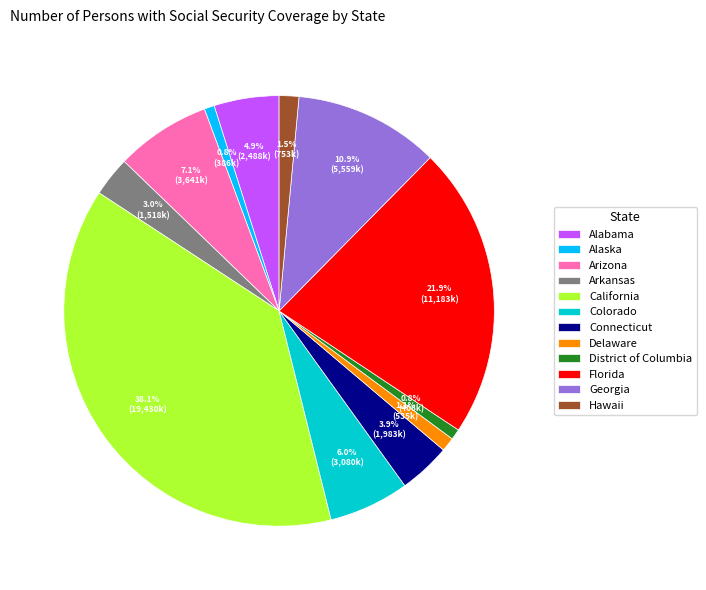

What percentage is the California slice, to the nearest percent?

38%